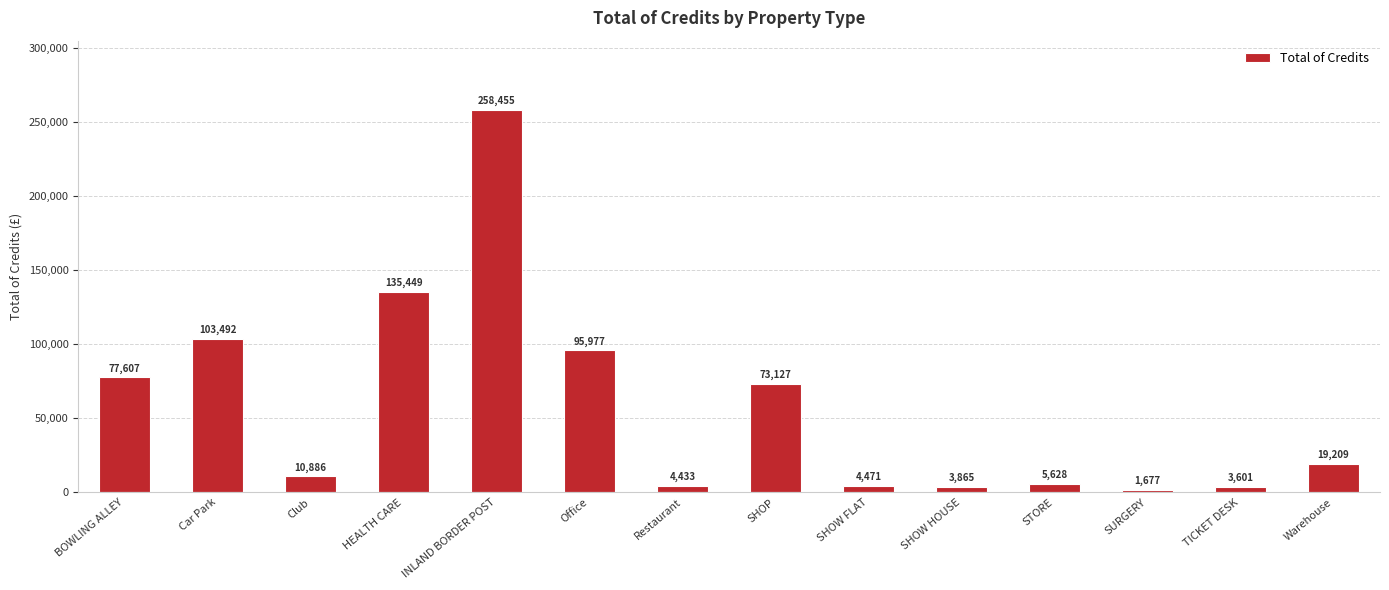

What is the approximate value at HEALTH CARE?

135448.9